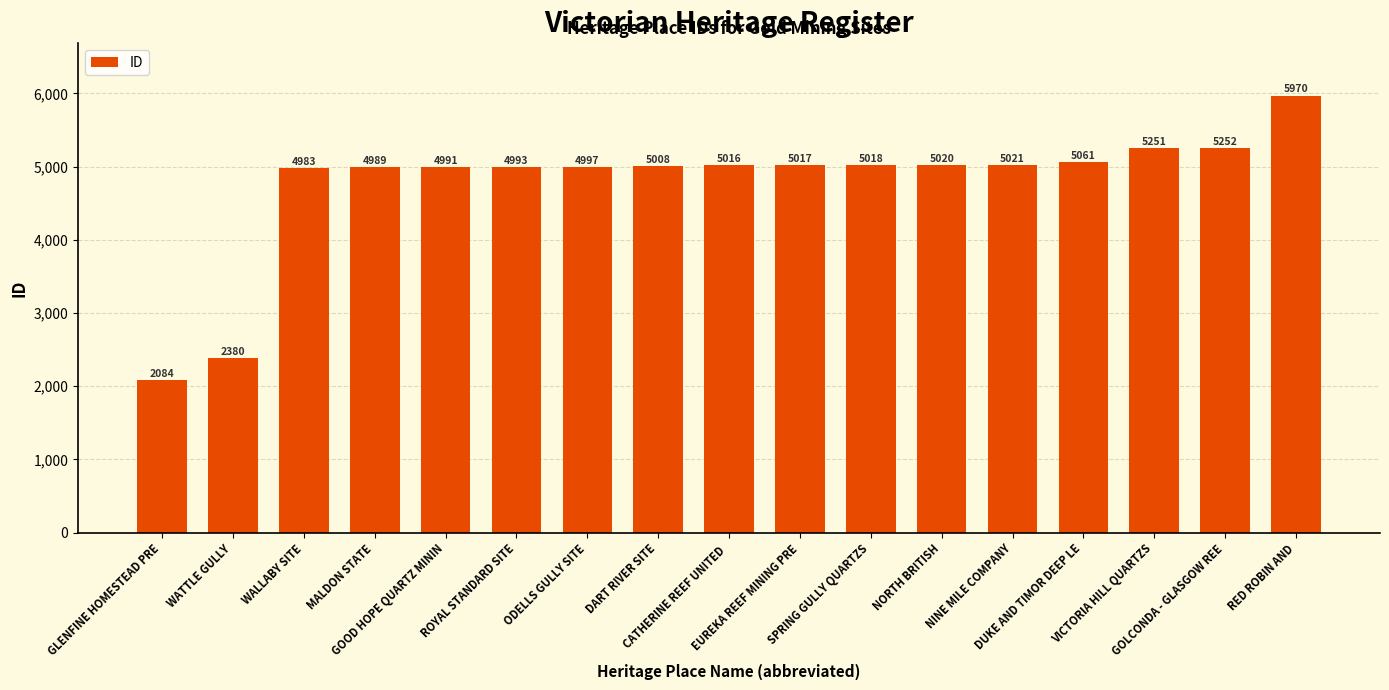

Rank the categories by value from lowest to highest.

GLENFINE HOMESTEAD PRE, WATTLE GULLY, WALLABY SITE, MALDON STATE, GOOD HOPE QUARTZ MININ, ROYAL STANDARD SITE, ODELLS GULLY SITE, DART RIVER SITE, CATHERINE REEF UNITED , EUREKA REEF MINING PRE, SPRING GULLY QUARTZS, NORTH BRITISH, NINE MILE COMPANY, DUKE AND TIMOR DEEP LE, VICTORIA HILL QUARTZS, GOLCONDA - GLASGOW REE, RED ROBIN AND